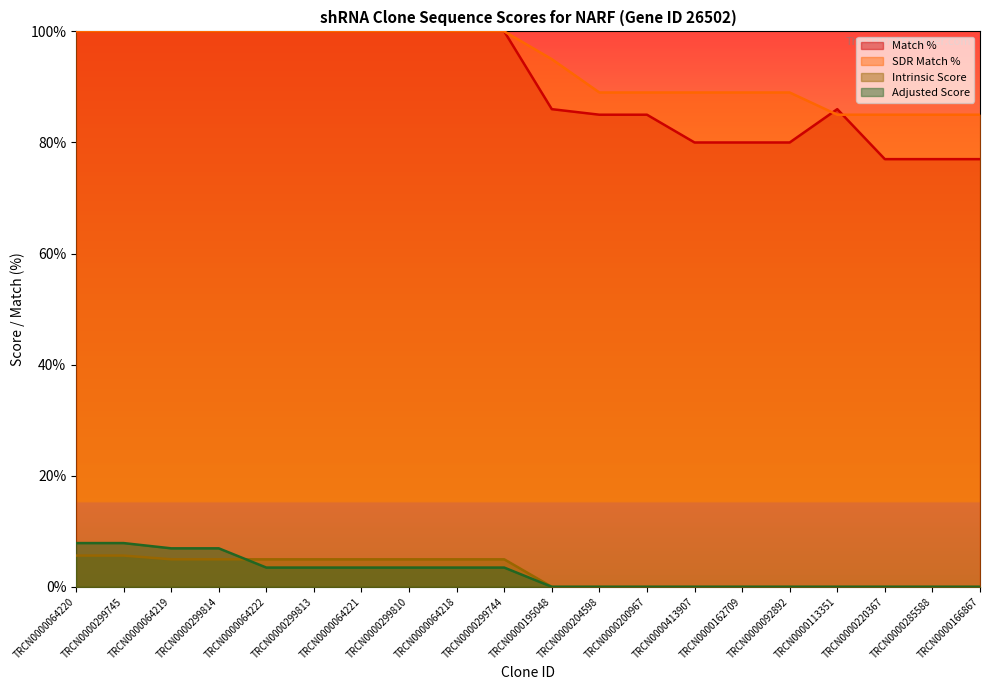

Is it true that SDR Match % equals 89.0 at TRCN0000162709?

True